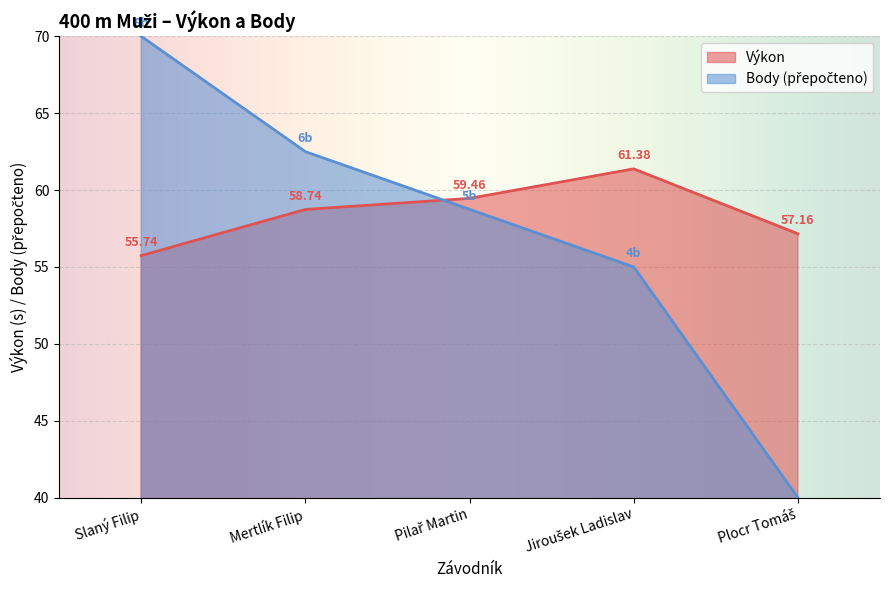

What is the spread (max minus min) of values at Pilař Martin?

0.7